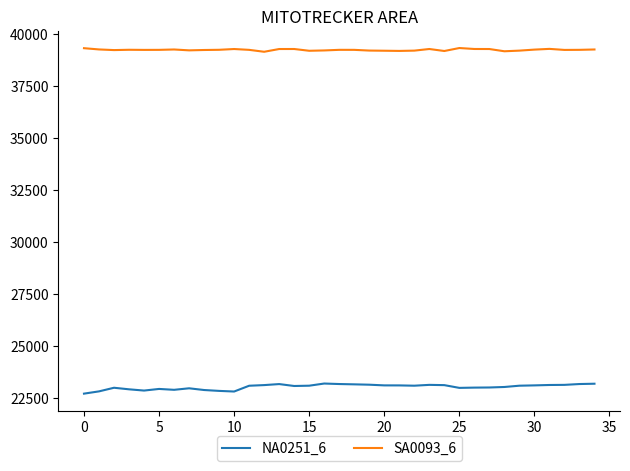

What is the maximum value shown in the chart?

39332